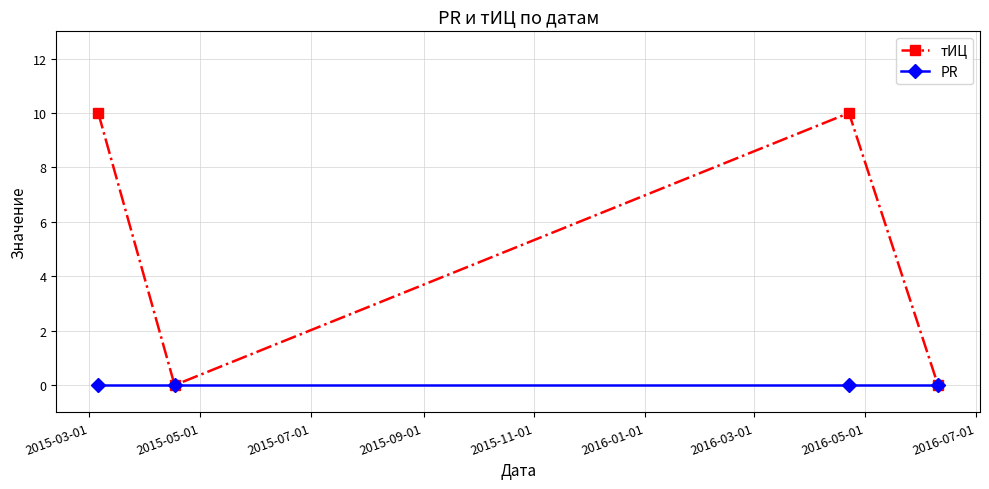

What is the value of the тИЦ point at the 1st from the left?

10